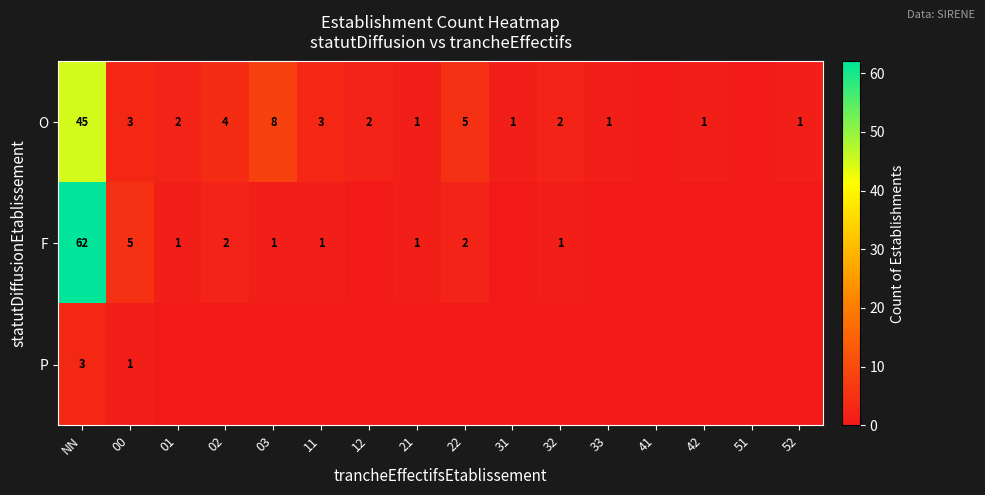

What is the difference between the highest and lowest values at 21?

1